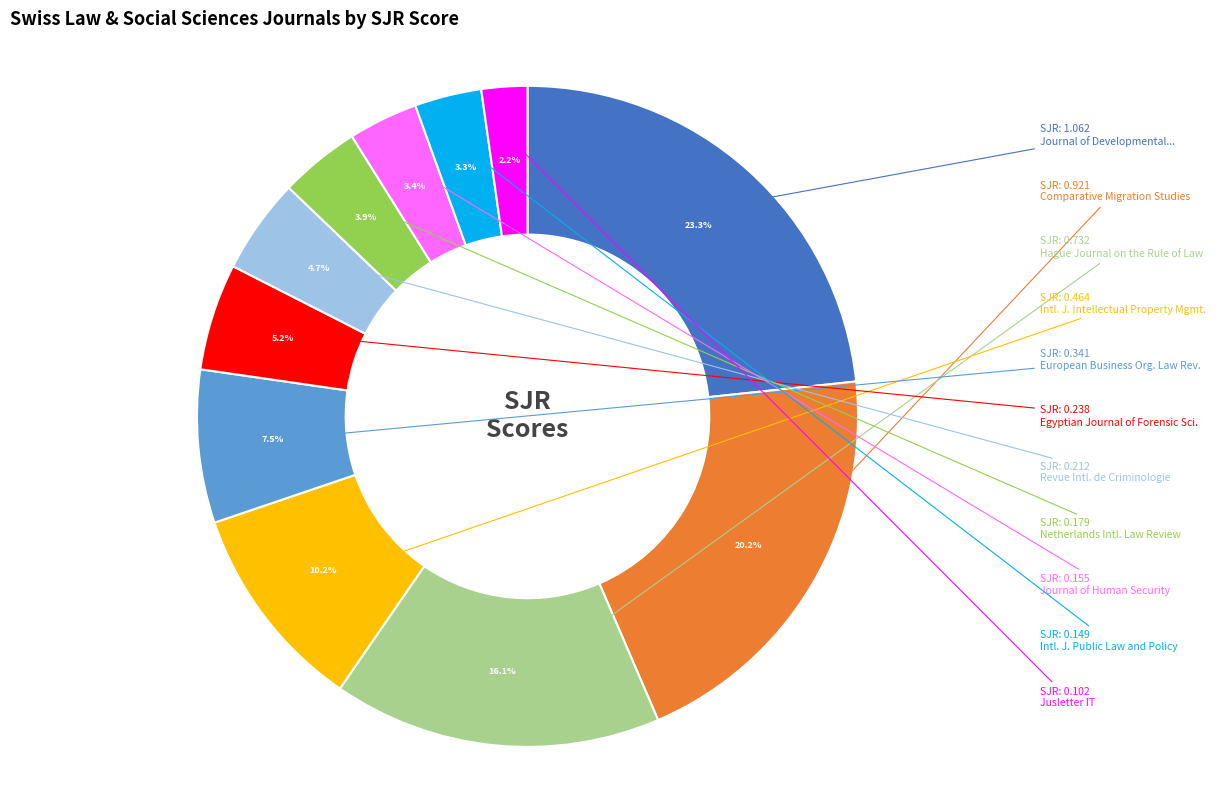

Is Hague Journal on the Rule of Law the majority of the pie?

No